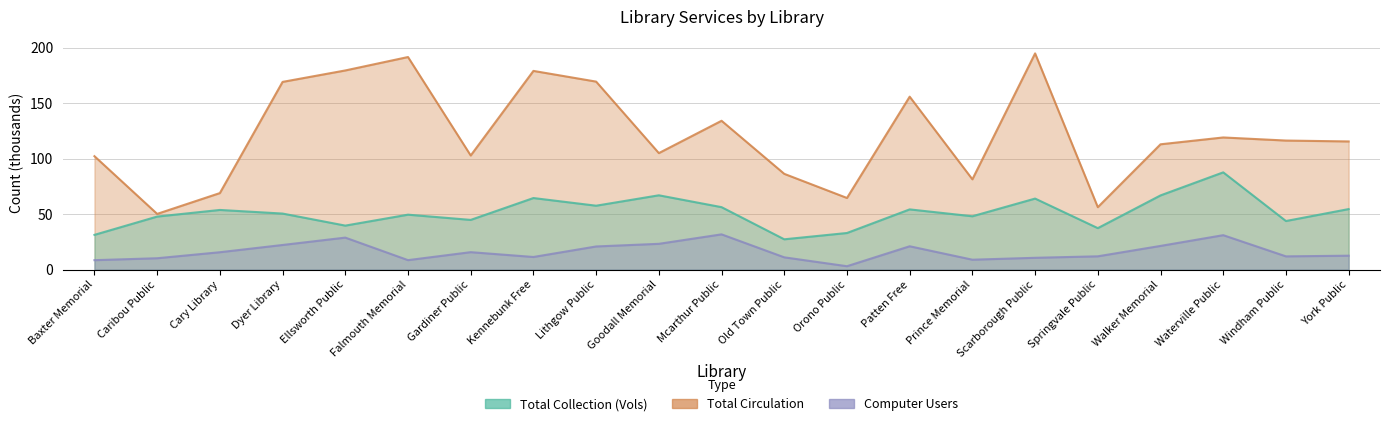

What is the label of the 8th point from the right?

Patten Free